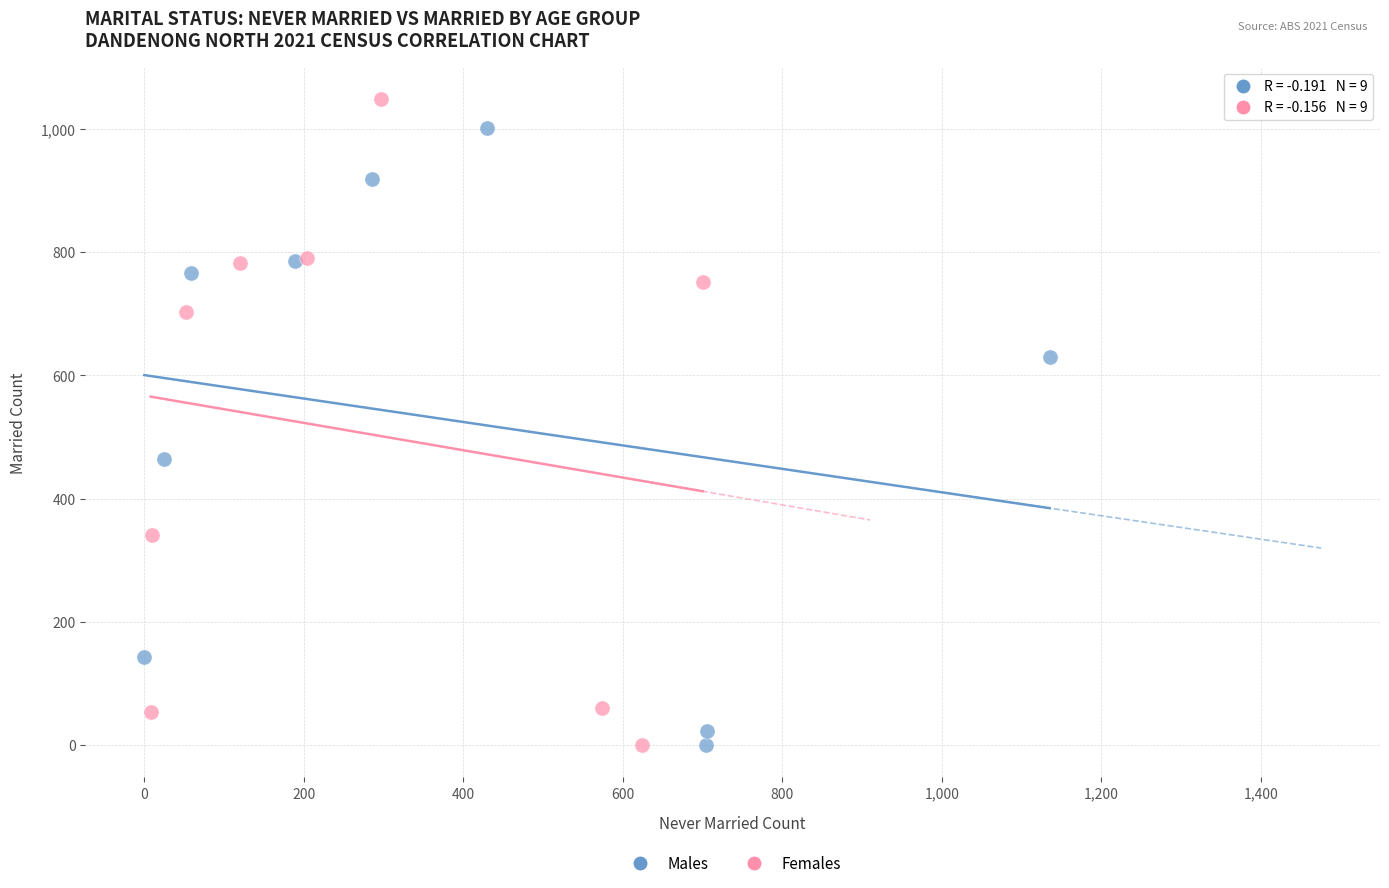

Which series has the widest spread of Y values?

Females